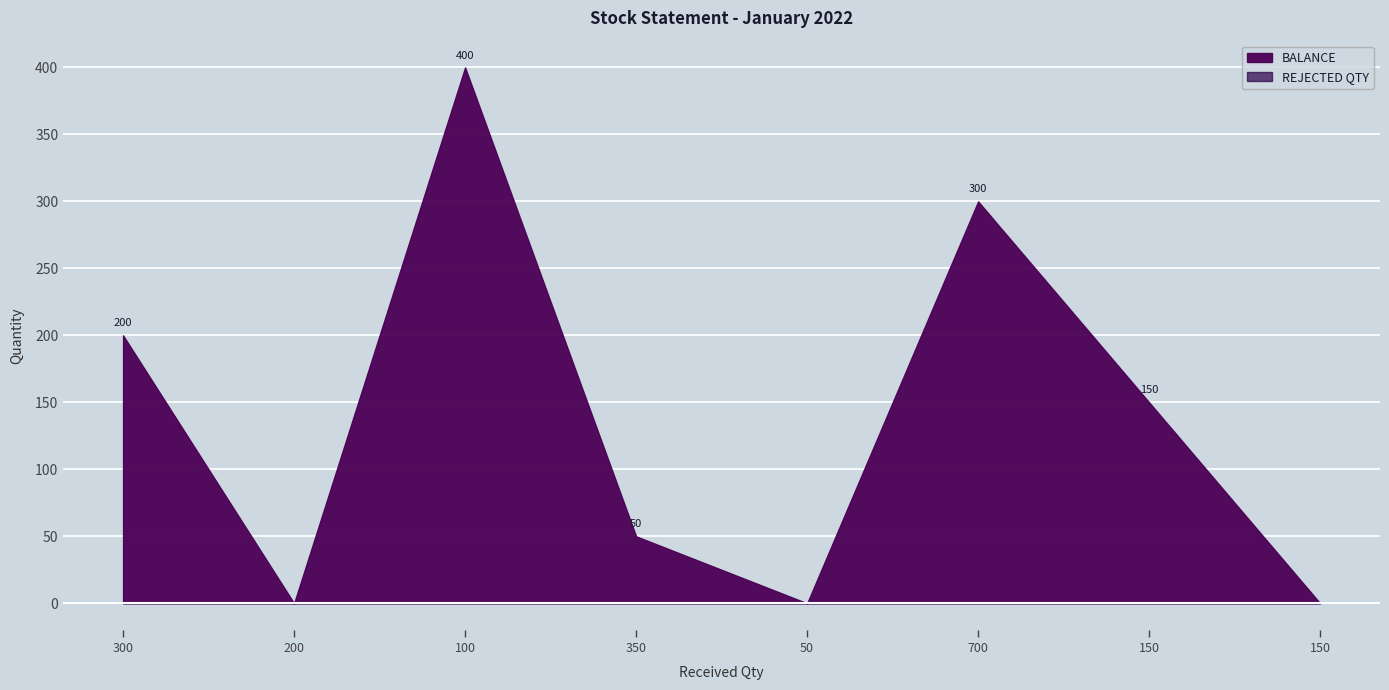

Rank the series by their maximum value, from lowest to highest.

REJECTED QTY, BALANCE